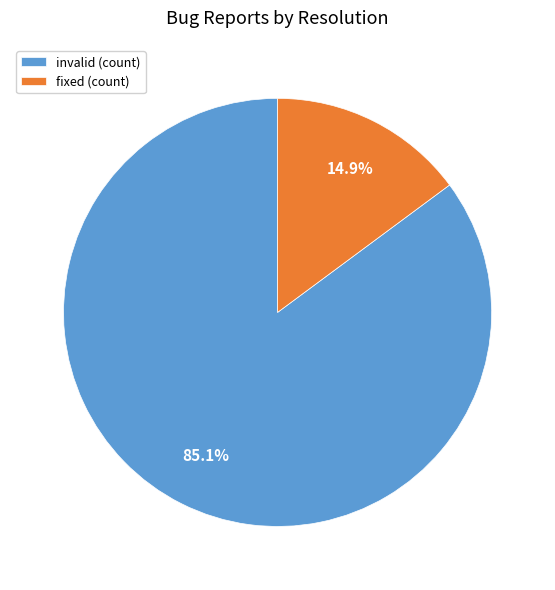

How many slices are in this pie chart?

2